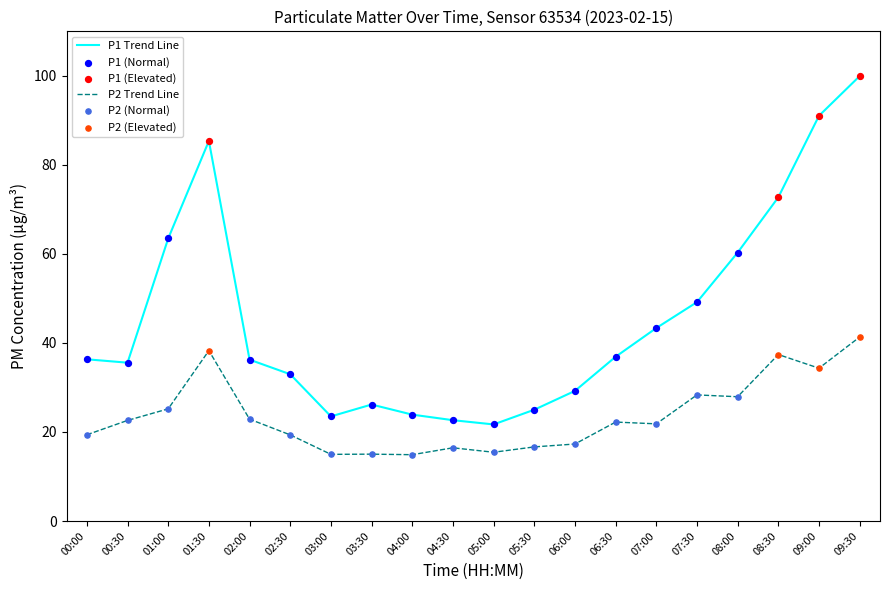

Which series has the largest total across all categories?

P1 Trend Line